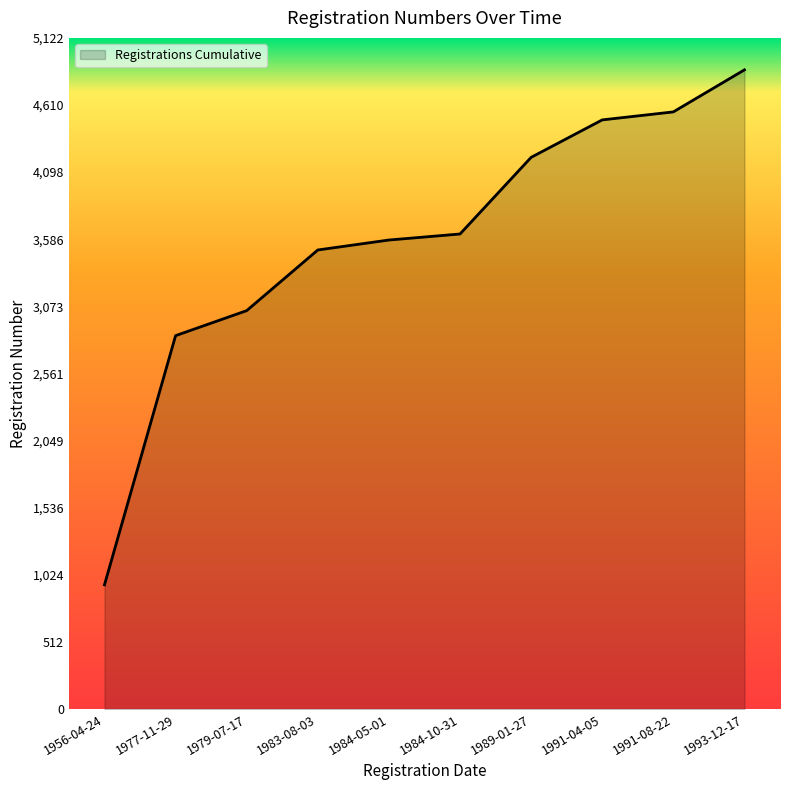

Which category has the highest value across all series?

1993-12-17